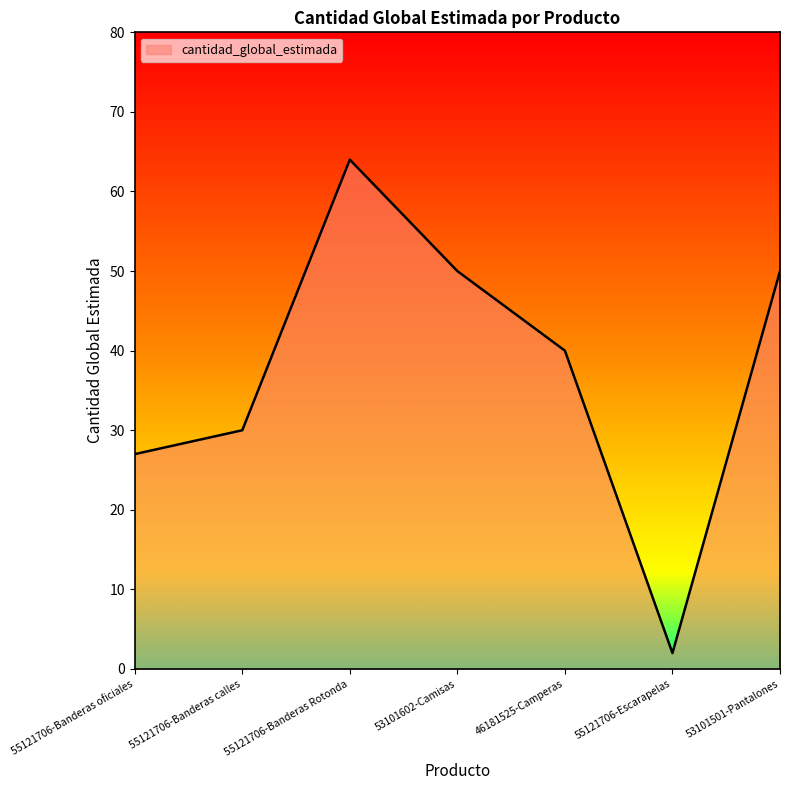

Which has a higher value, 55121706-Banderas Rotonda or 53101602-Camisas?

55121706-Banderas Rotonda